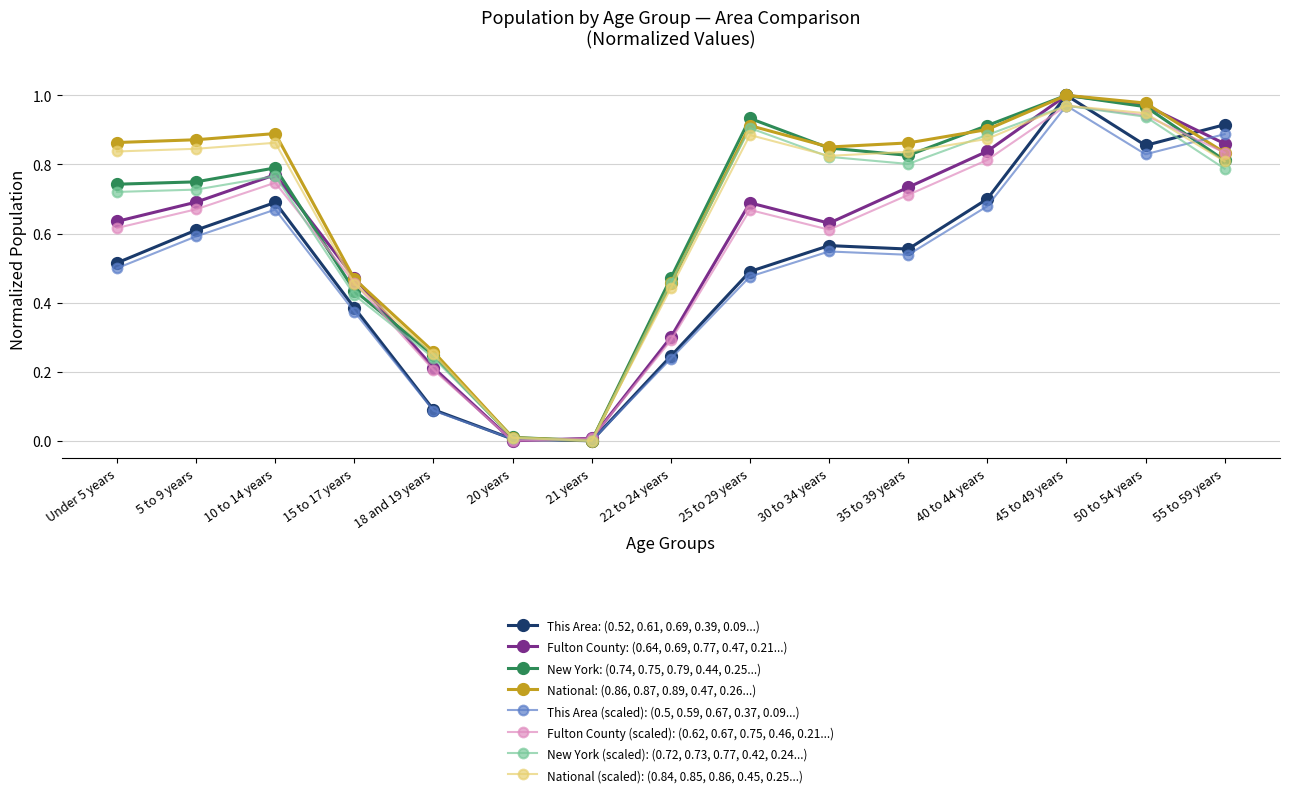

At 22 to 24 years, list the series in order from largest to smallest.

New York: (0.74, 0.75, 0.79, 0.44, 0.25...), New York (scaled): (0.72, 0.73, 0.77, 0.42, 0.24...), National: (0.86, 0.87, 0.89, 0.47, 0.26...), National (scaled): (0.84, 0.85, 0.86, 0.45, 0.25...), Fulton County: (0.64, 0.69, 0.77, 0.47, 0.21...), Fulton County (scaled): (0.62, 0.67, 0.75, 0.46, 0.21...), This Area: (0.52, 0.61, 0.69, 0.39, 0.09...), This Area (scaled): (0.5, 0.59, 0.67, 0.37, 0.09...)